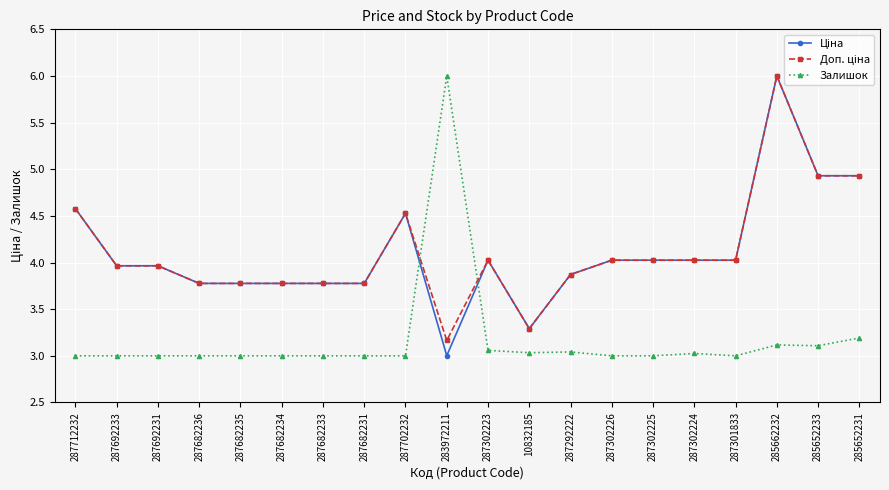

True or false: Залишок has more than 0 points higher than both neighbors.

True